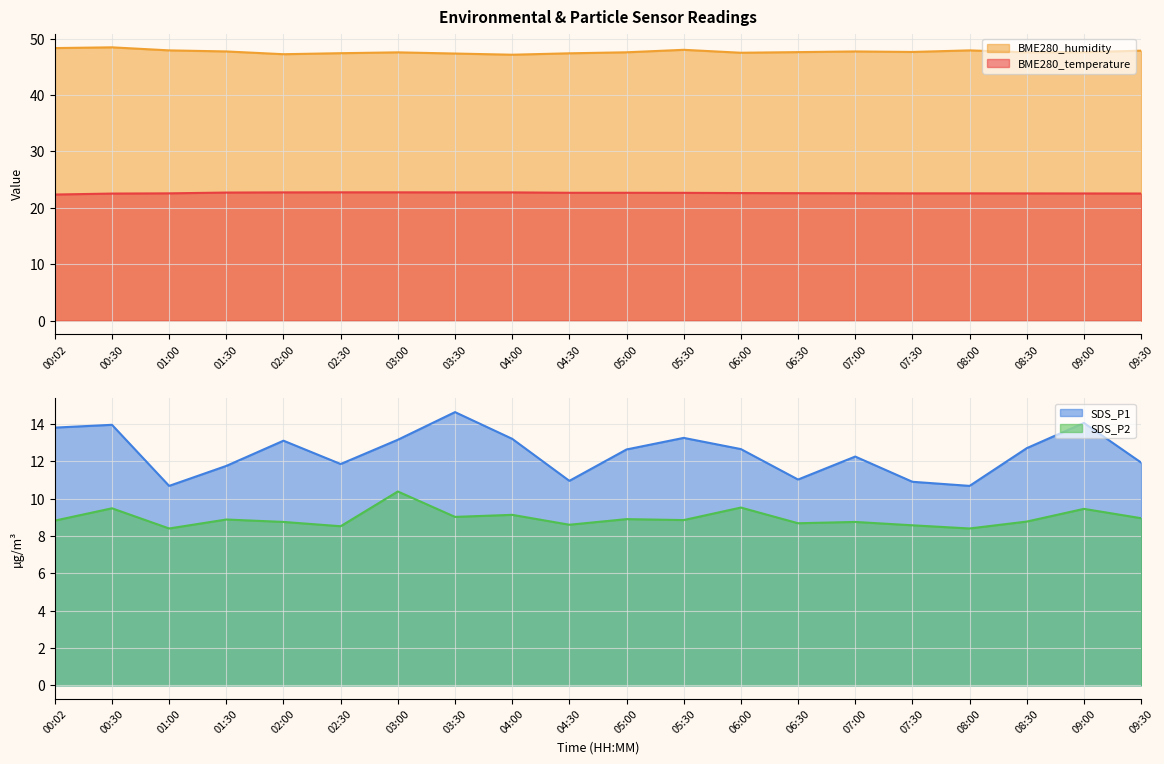

True or false: BME280_temperature and SDS_P2 cross at least once.

False